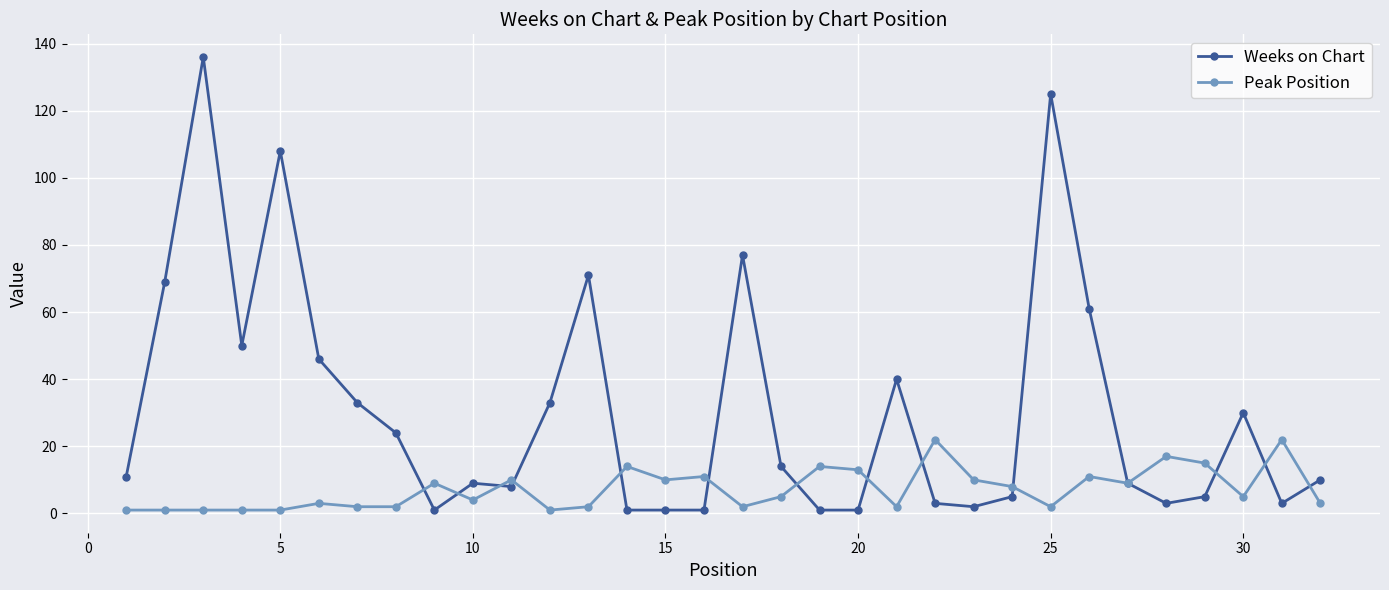

Which series has the largest total across all categories?

Weeks on Chart